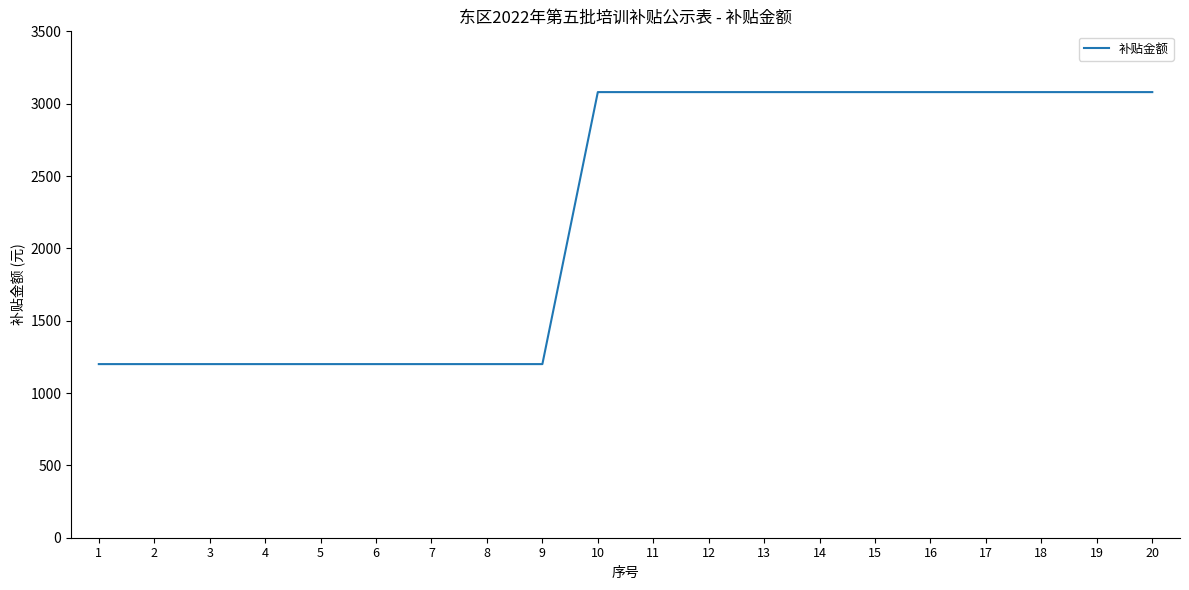

Approximately how many times larger is the value at 2 compared to 15?

0.4